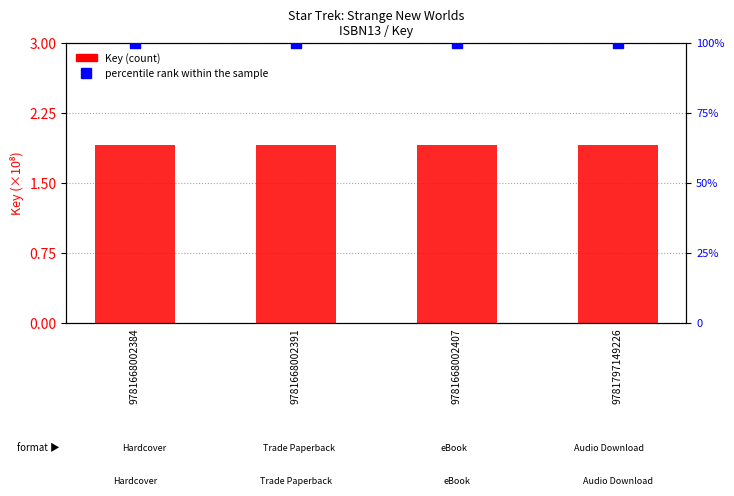

How many groups of bars are there?

4